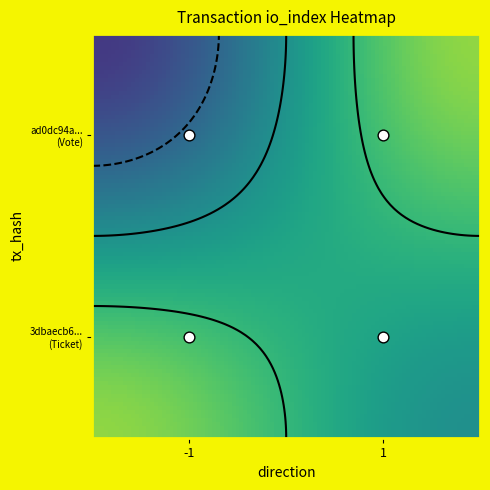

How many data points does each series have?

2